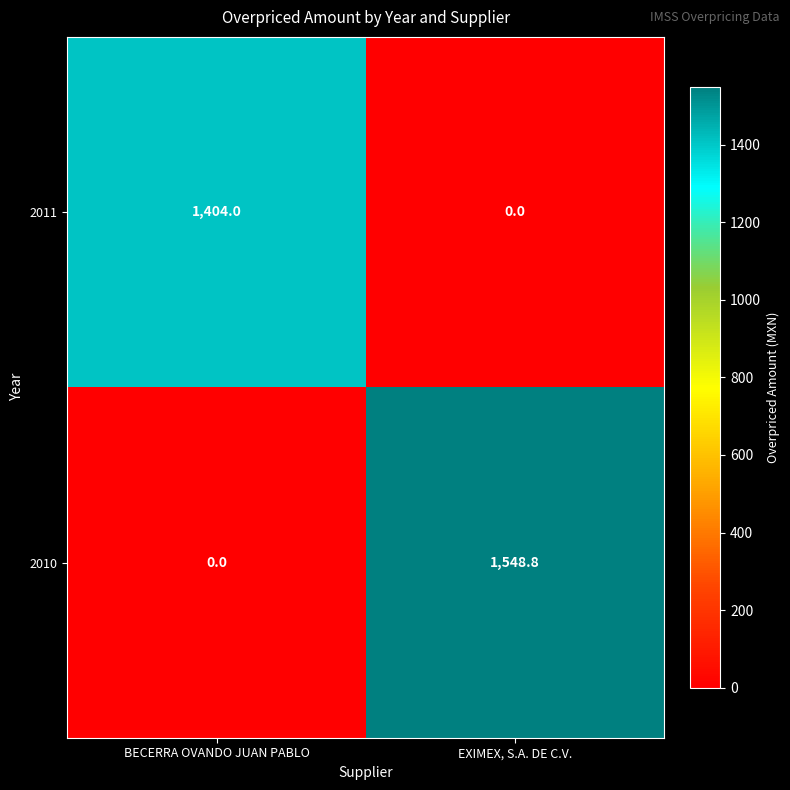

What value does the 2010 series have at EXIMEX, S.A. DE C.V.?

1548.8